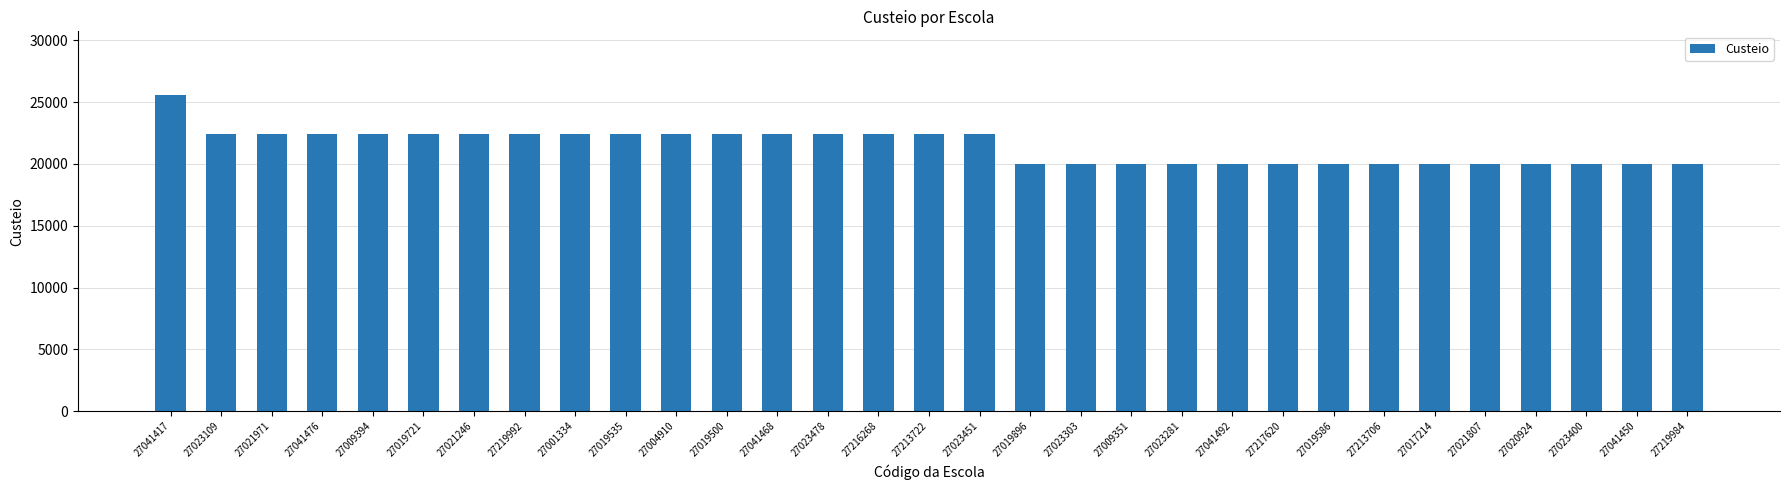

What position from the right is 27009394?

27